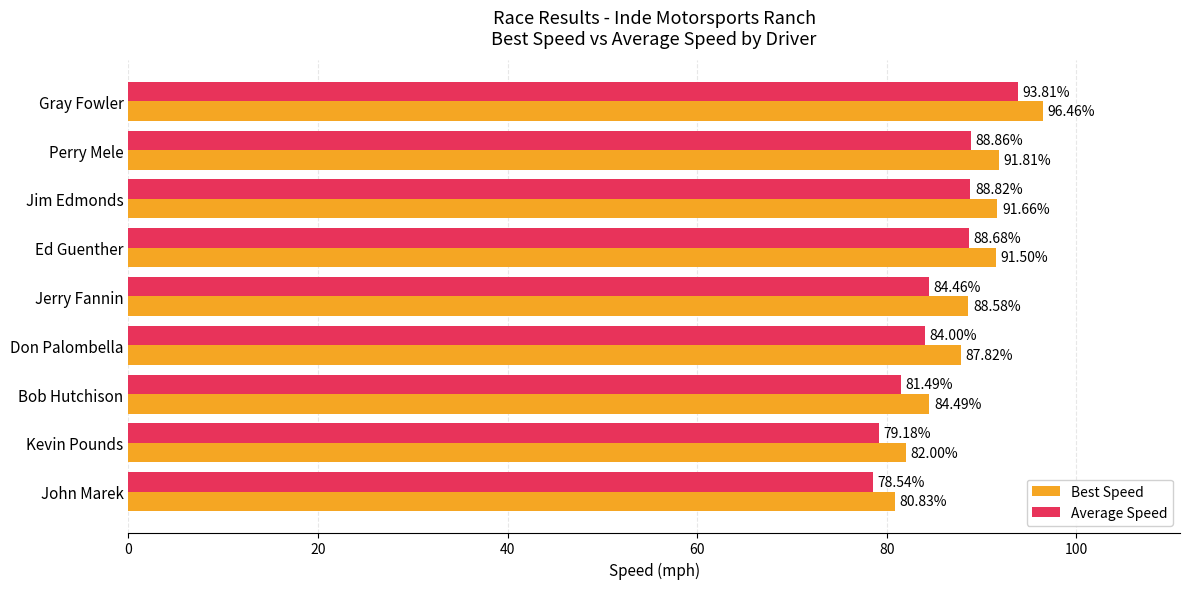

At which label is Best Speed closest to 88?

Don Palombella